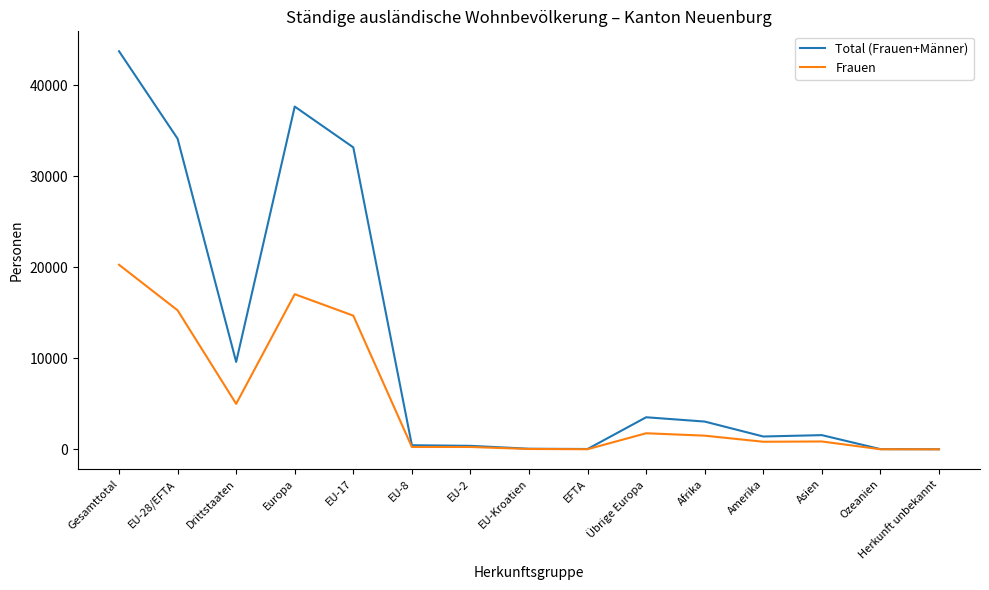

At which label is Total (Frauen+Männer) closest to 21876?

EU-17